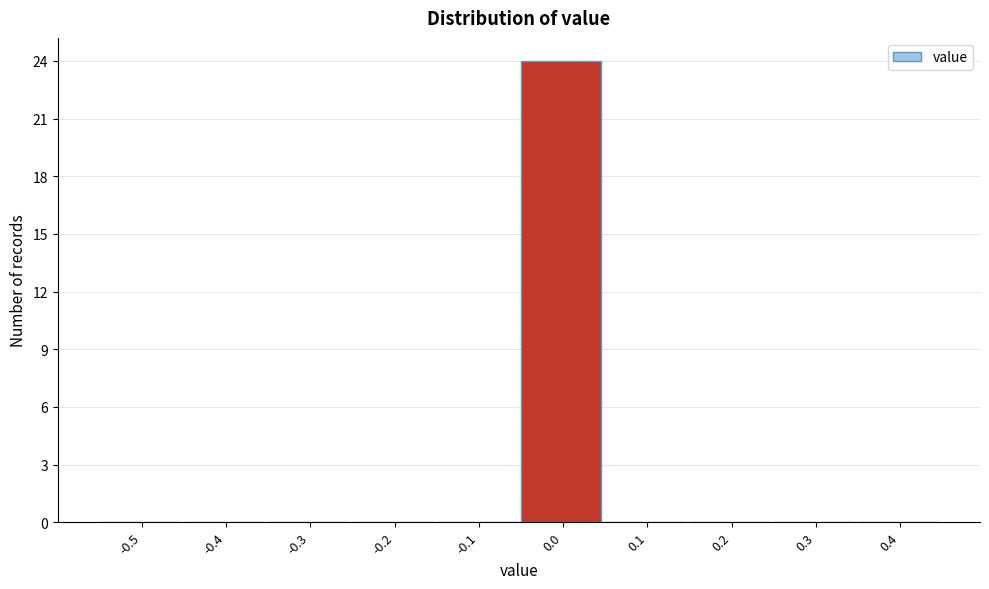

Reading left to right, list all the values displayed in this chart.

-0.5=0	-0.4=0	-0.3=0	-0.2=0	-0.1=0	0.0=24	0.1=0	0.2=0	0.3=0	0.4=0